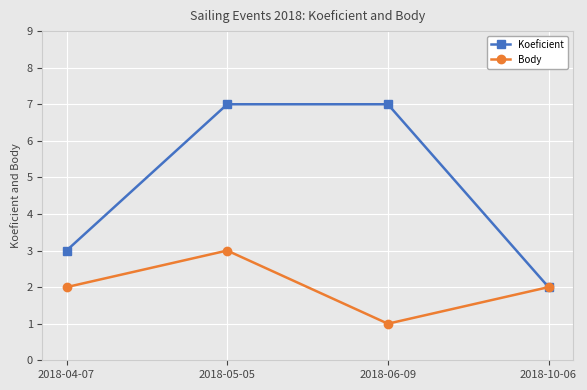

True or false: Koeficient has a value of 7 at 2018-05-05.

True